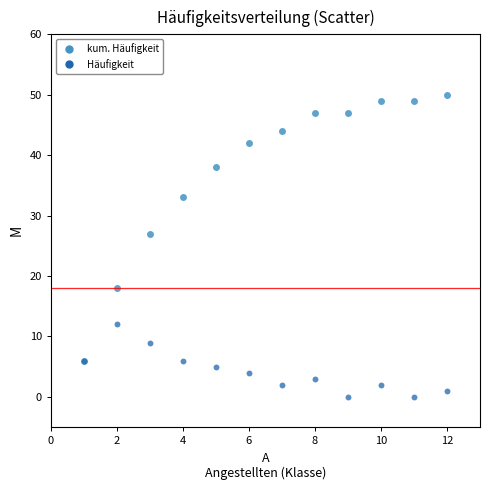

Across all series, what Y value is closest to 25?

27